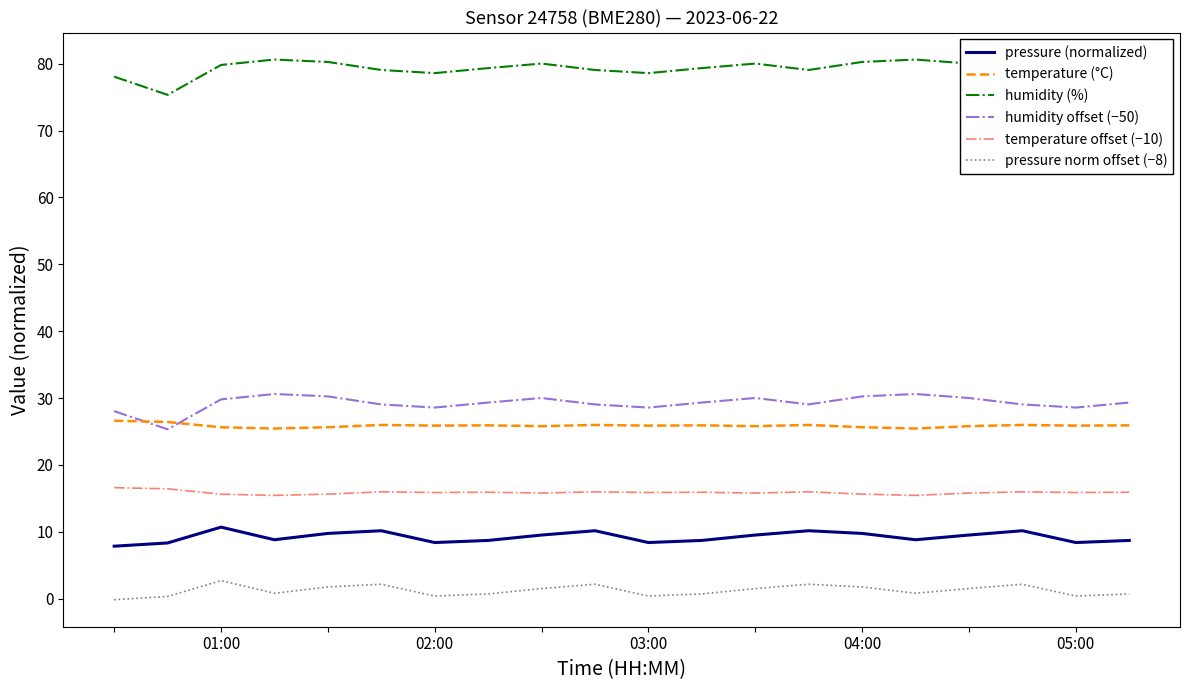

What is the maximum value shown in the chart?

80.6